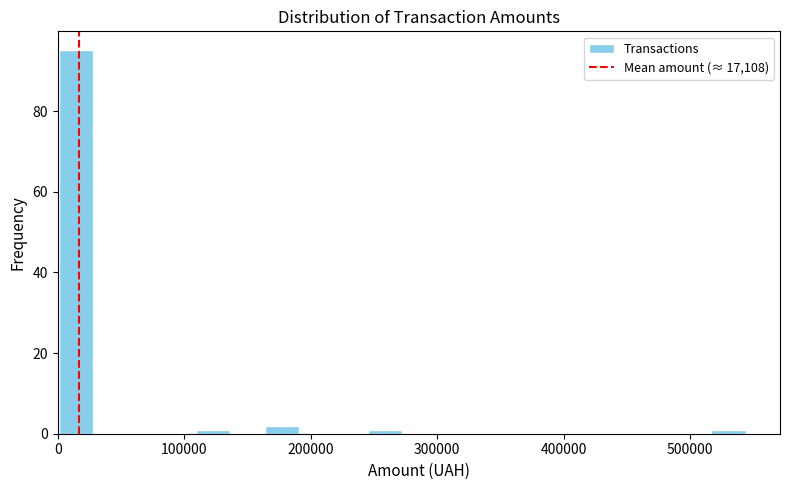

Around what value on the x-axis is the tallest bar? Give the approximate position of its centre, as read against the axis.

10000